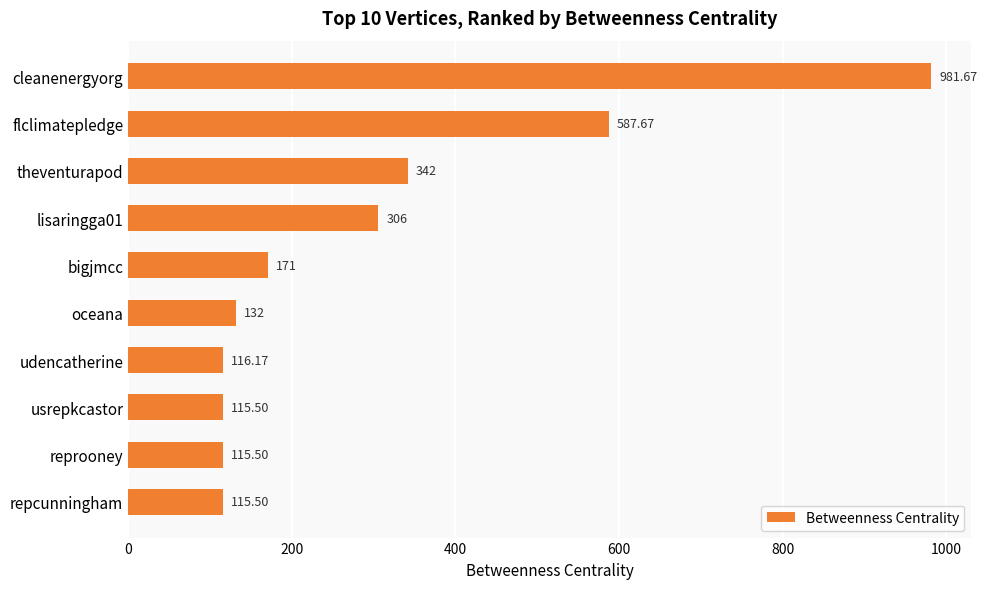

What is the difference between the values at oceana and repcunningham?

16.5